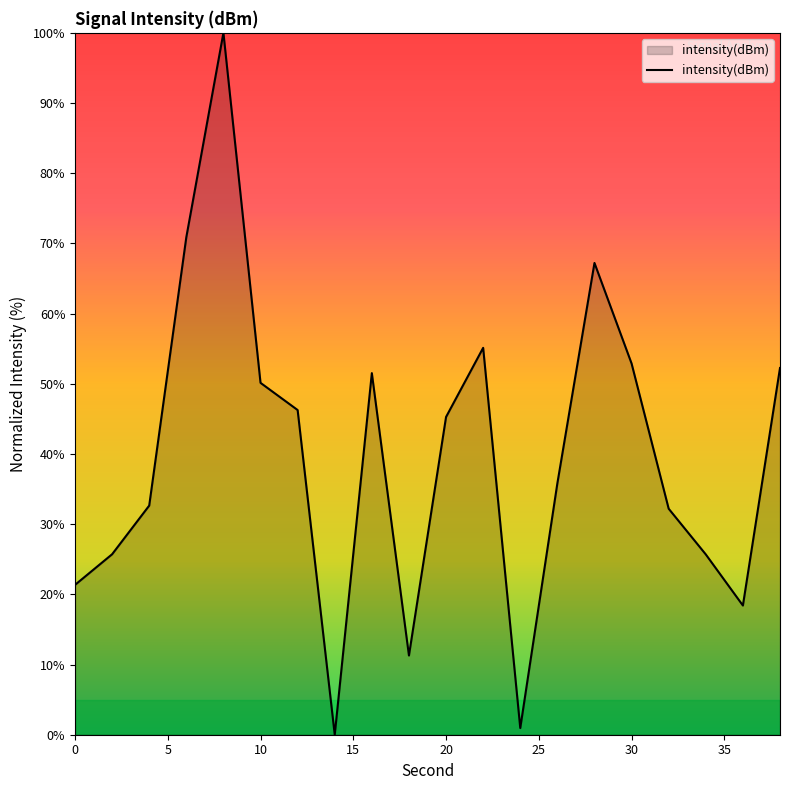

What is the difference between the maximum and minimum values?

100.0